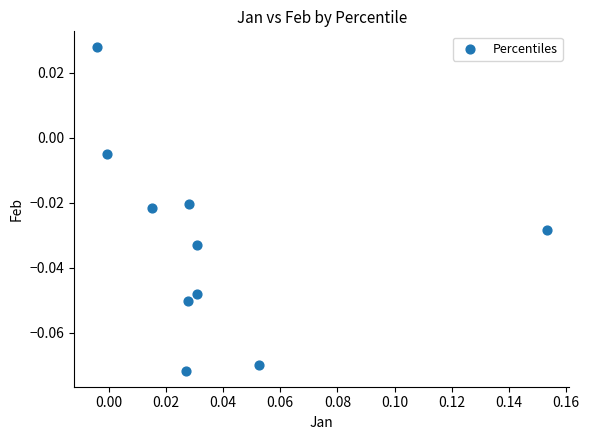

How many data points are displayed?

10